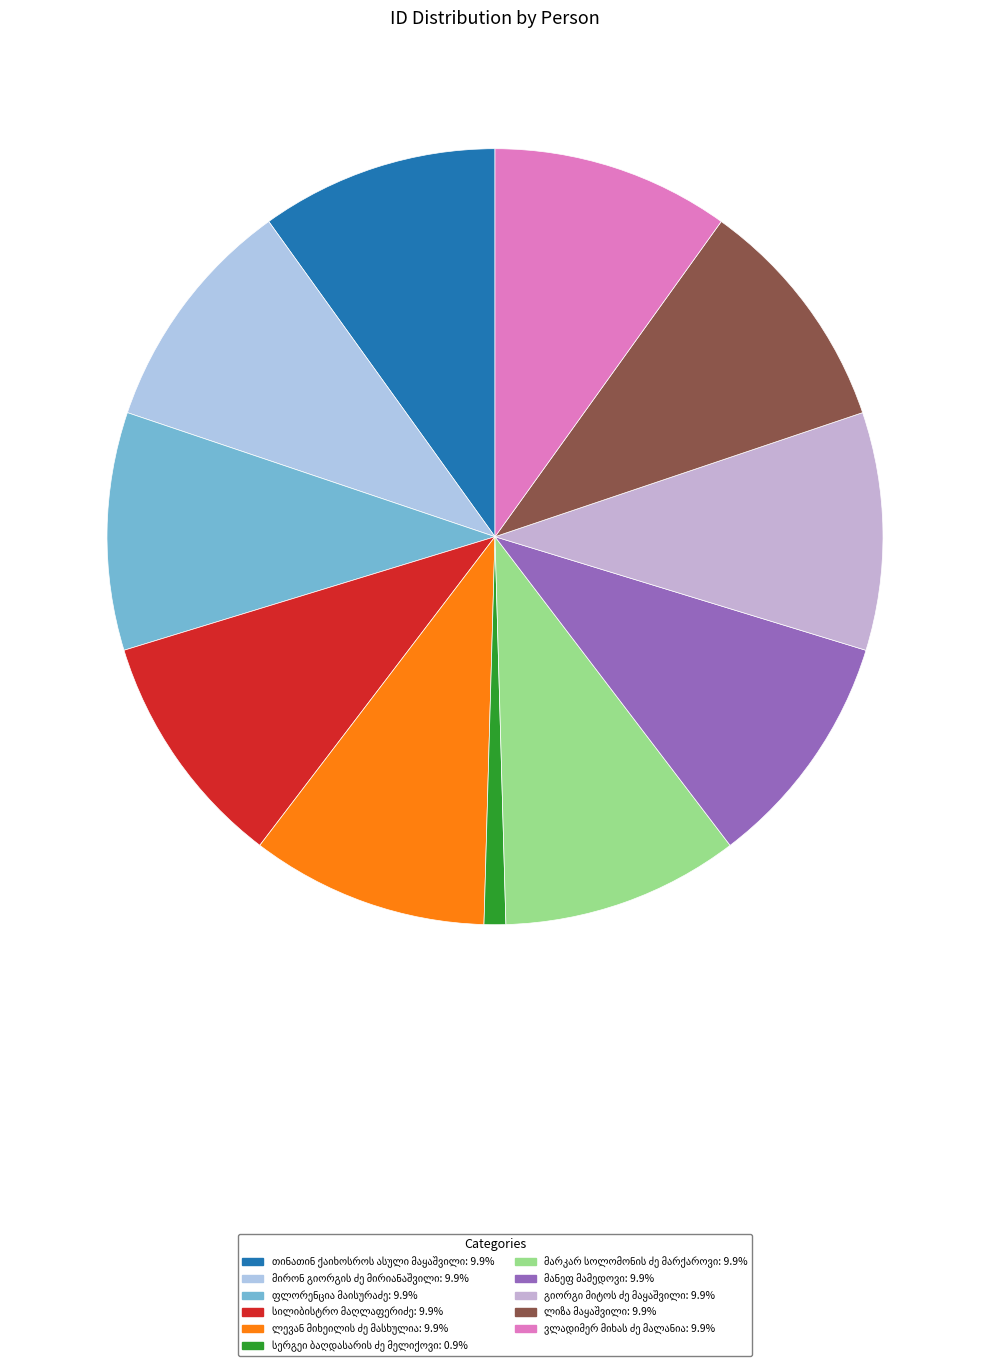

What is the smallest slice in the pie chart?

სერგეი ბაღდასარის ძე მელიქოვი